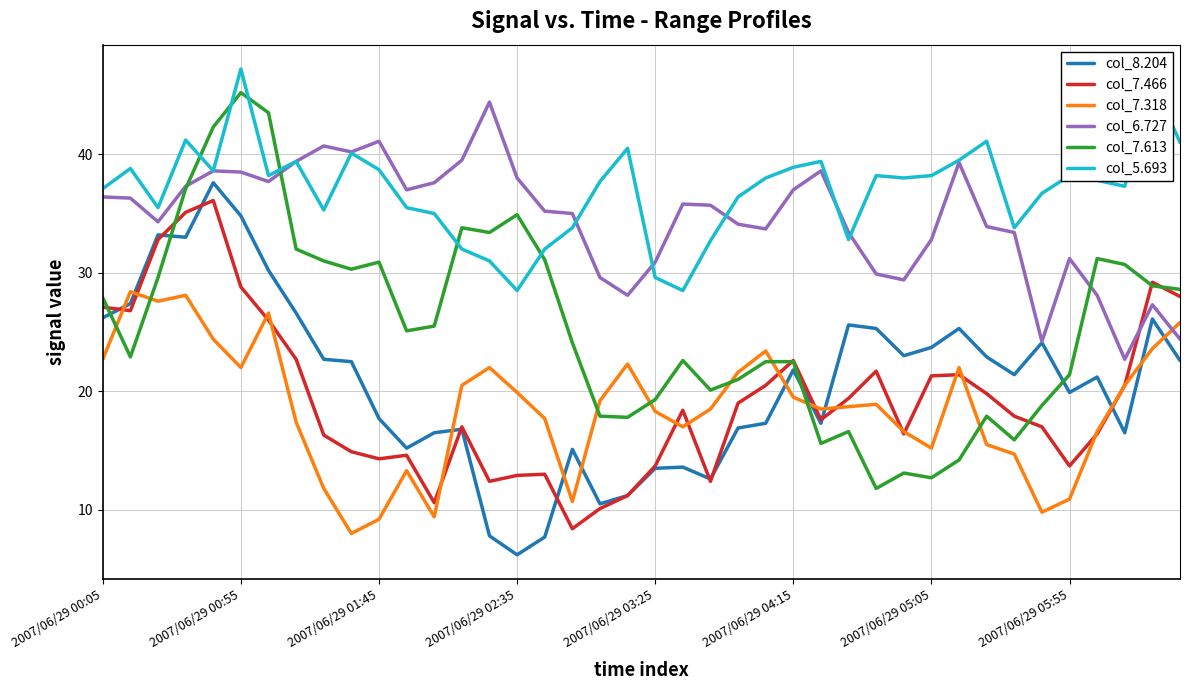

What is the maximum value shown in the chart?

47.2